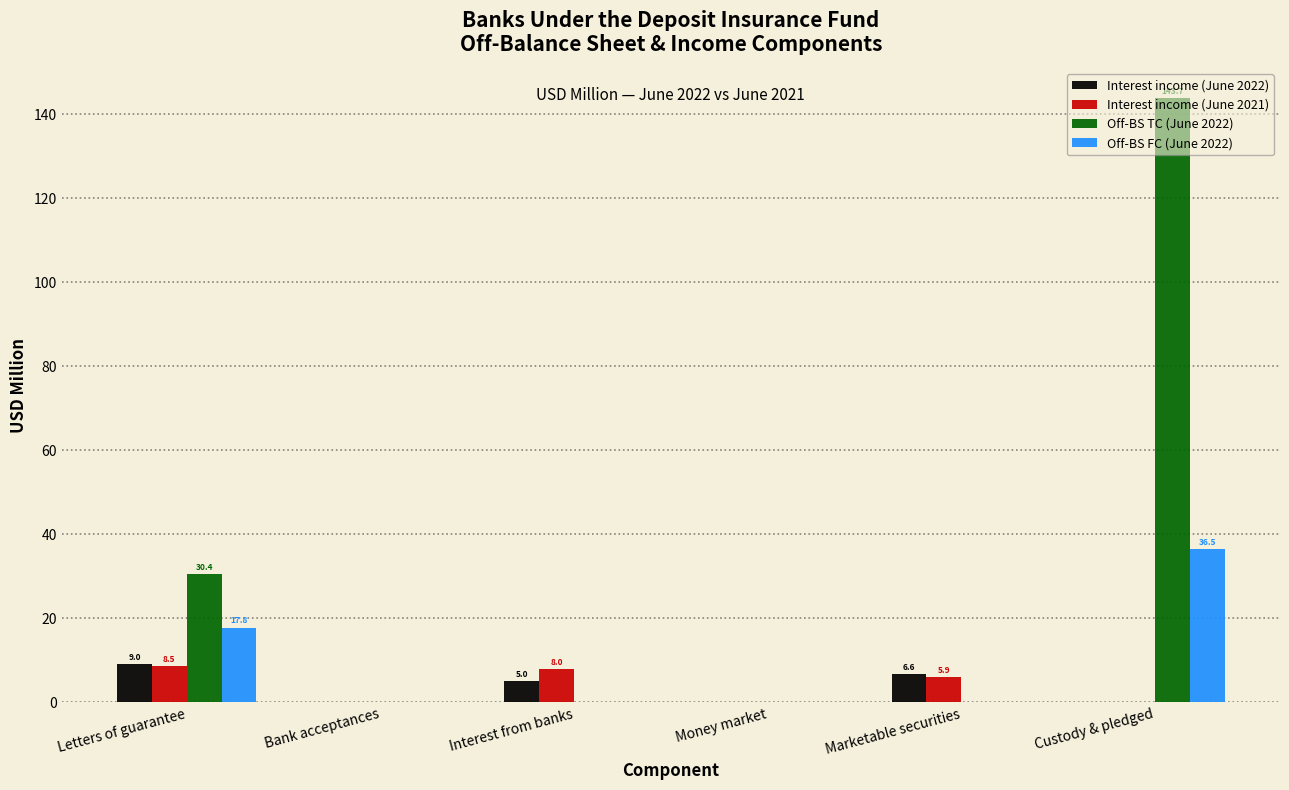

True or false: Off-BS TC (June 2022) has a value of -77.4 at Money market.

False